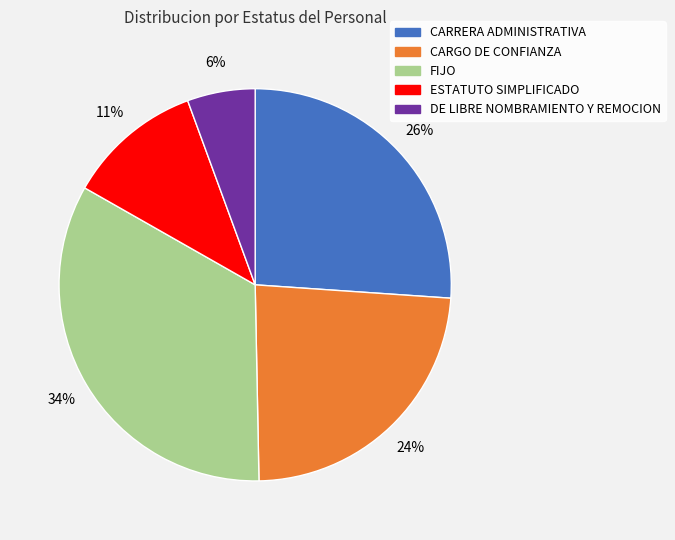

Approximately how many times larger is the value at DE LIBRE NOMBRAMIENTO Y REMOCION compared to ESTATUTO SIMPLIFICADO?

0.5